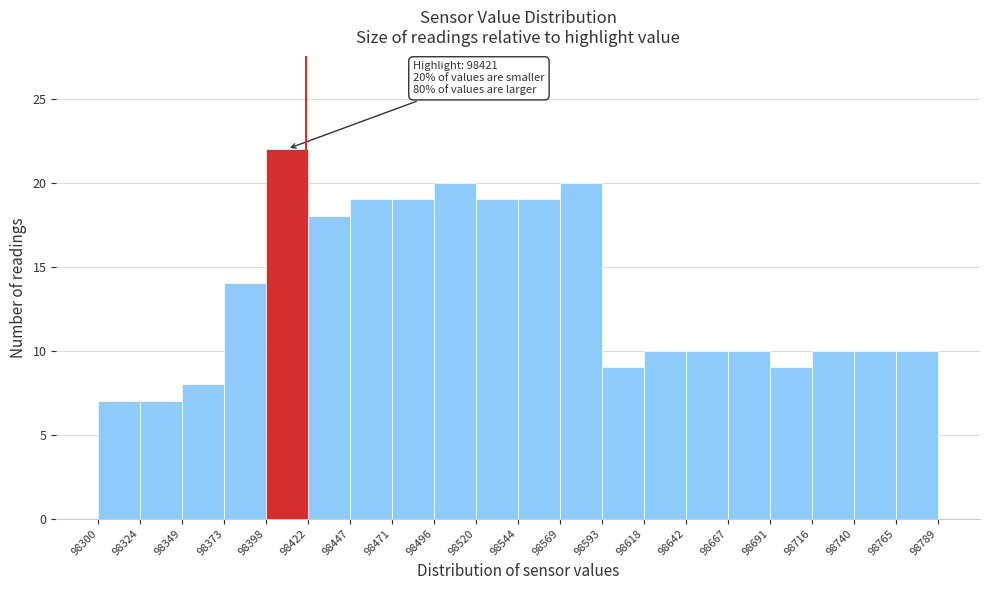

Which range on the x-axis has the tallest bar?

98398 to 98422